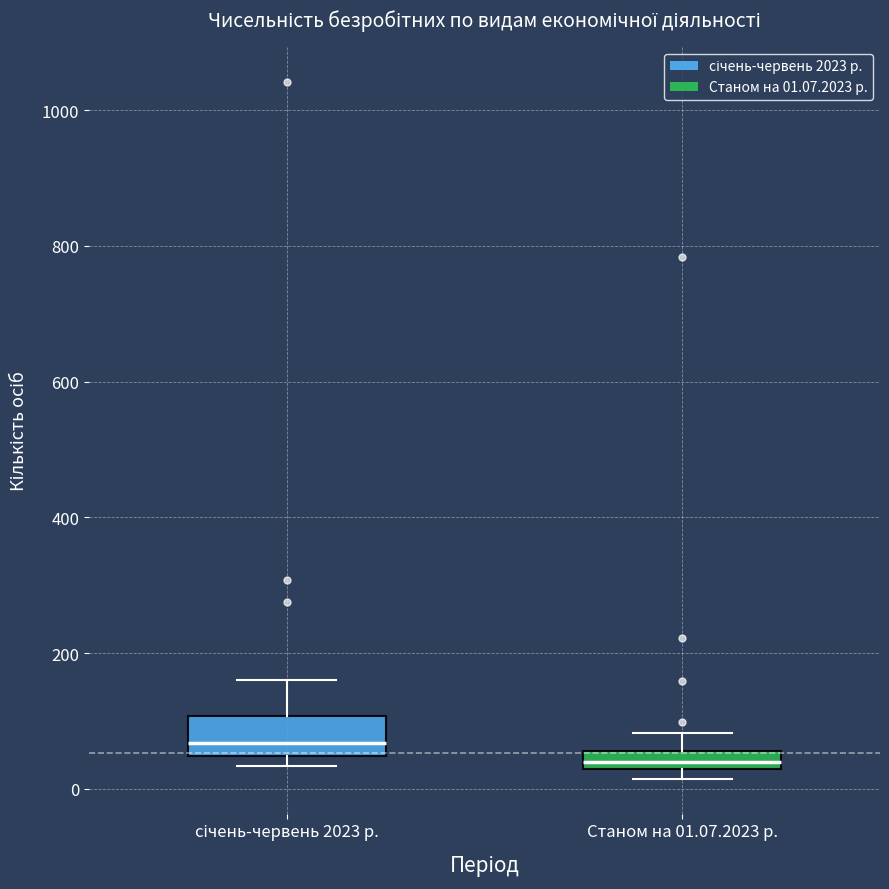

Which box is the tallest, from its lower edge to its upper edge?

січень-червень 2023 р.